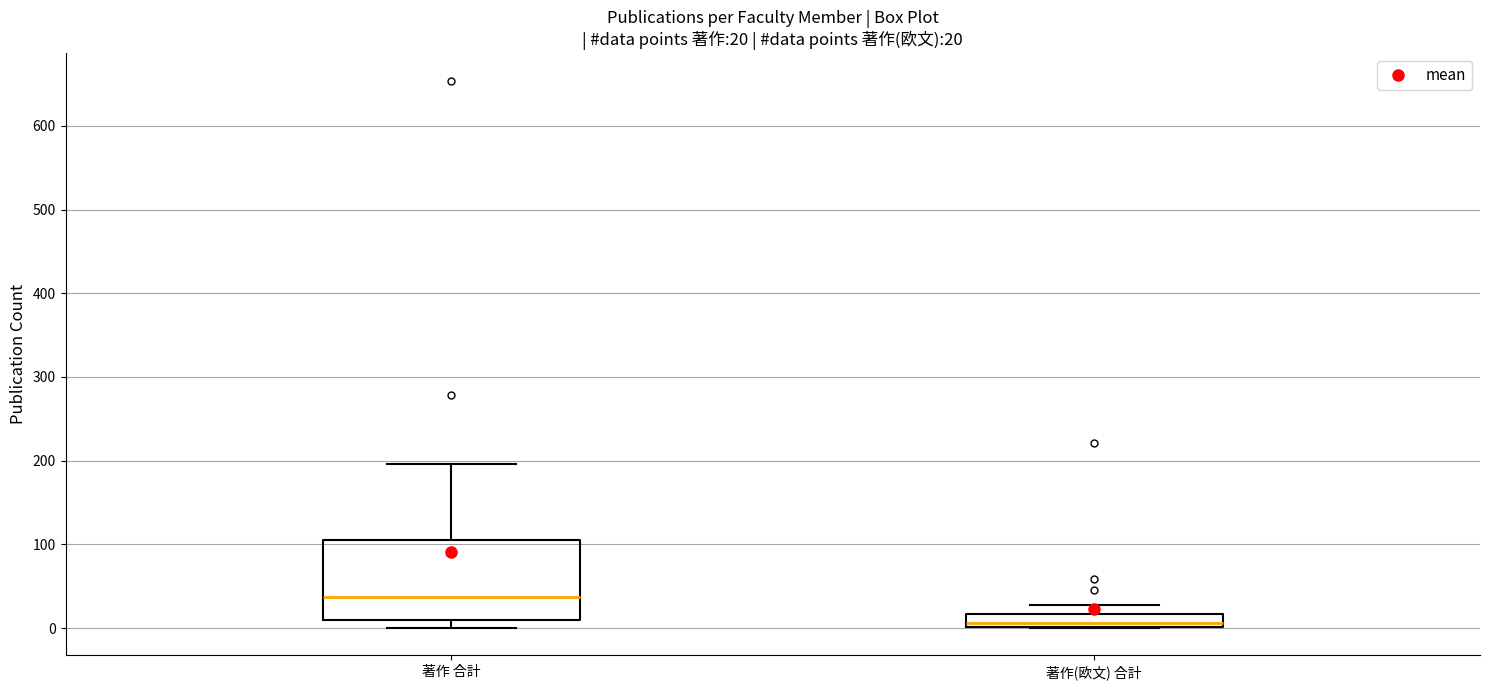

Which box is the tallest, from its lower edge to its upper edge?

著作 合計